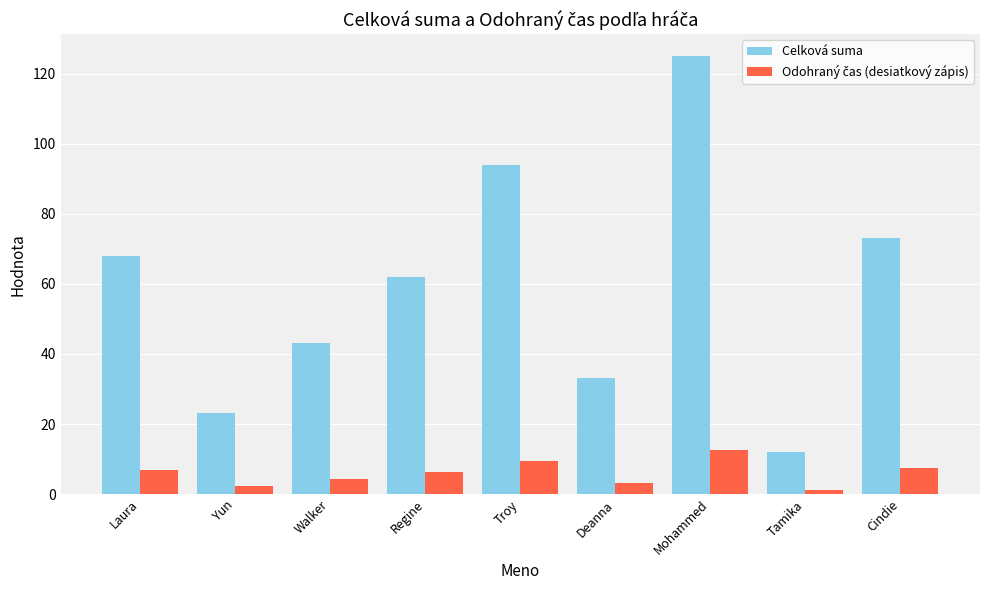

What is the difference between the Celková suma values at Walker and Regine?

19.0